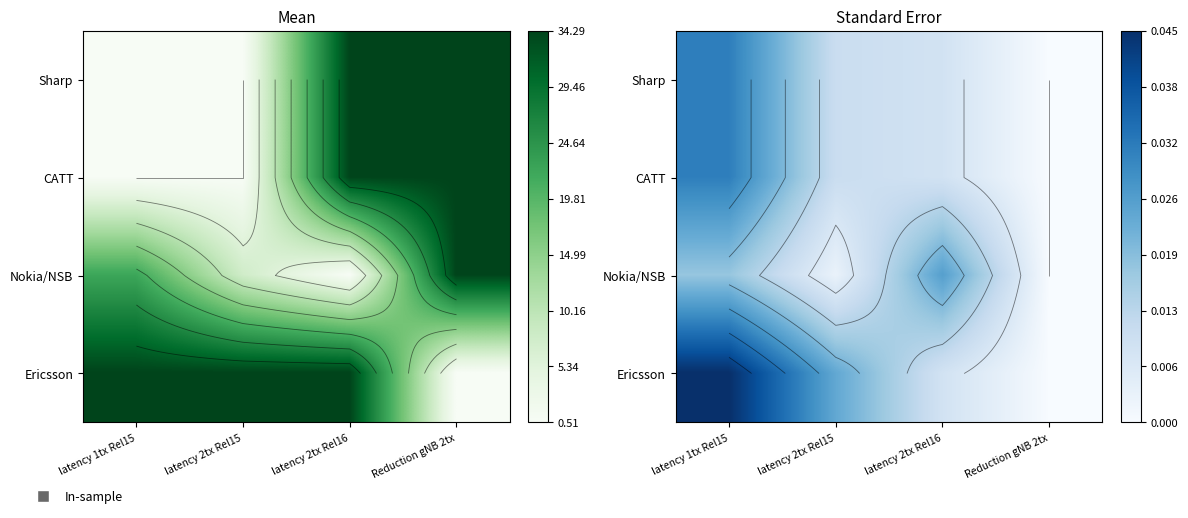

True or false: Sharp has a value of 0.4 at latency 1tx Rel15.

False